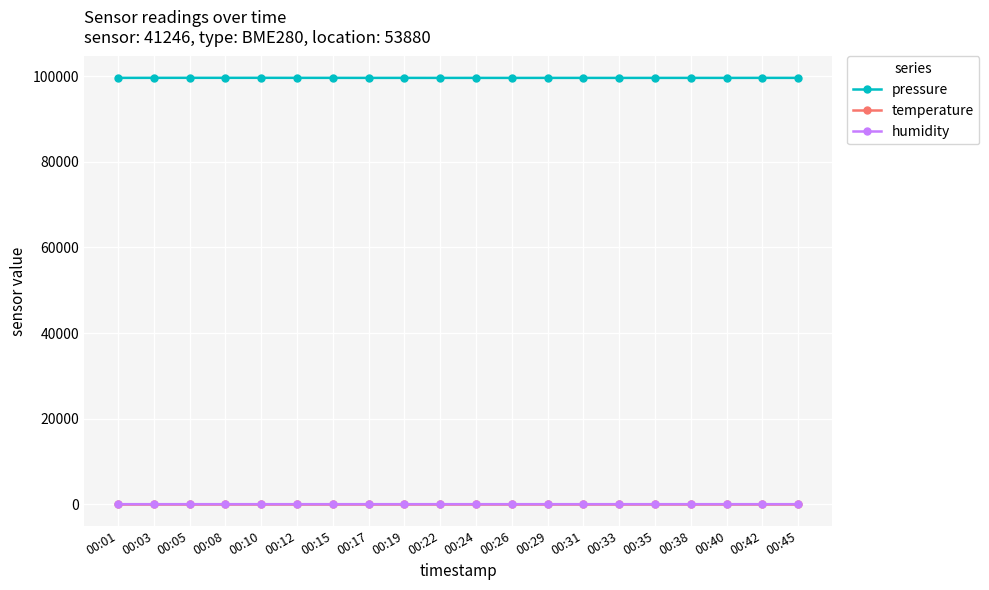

True or false: pressure and temperature intersect in this chart.

False